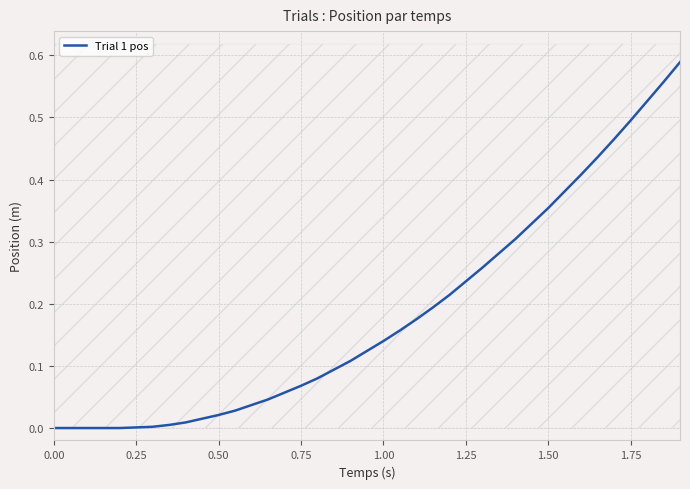

The value of Trial 1 pos at 1.50 is 0.6. True or false?

False